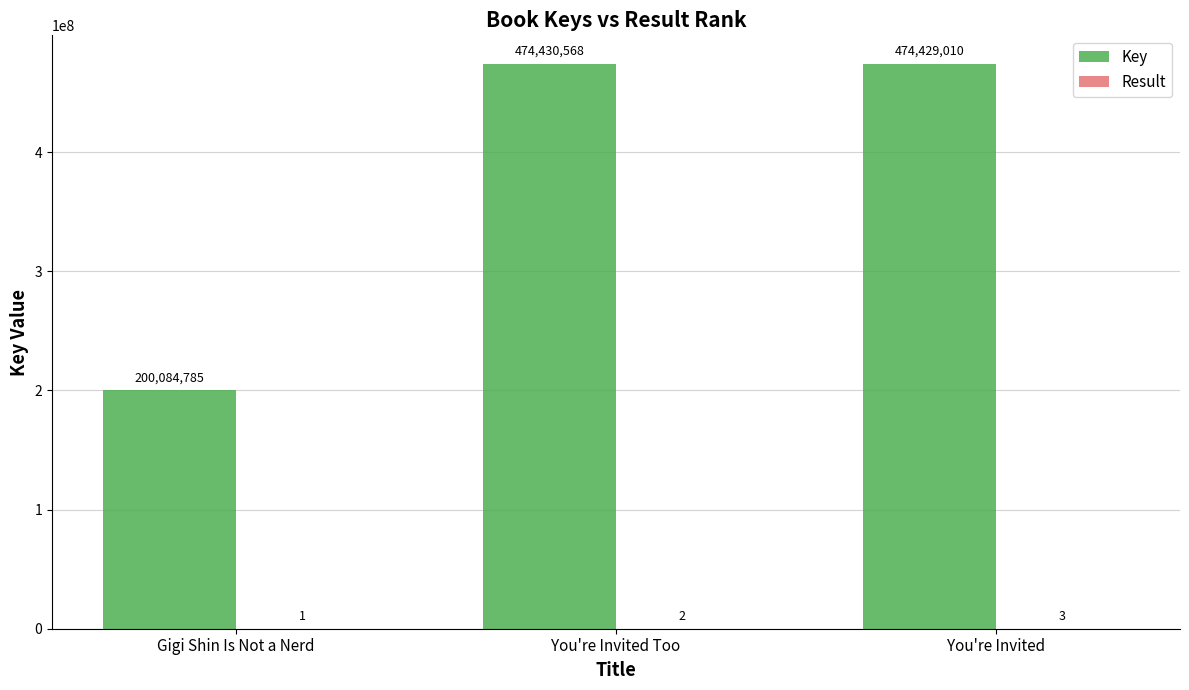

What is the approximate value of Key at Gigi Shin Is Not a Nerd, to the nearest 50?

200084800